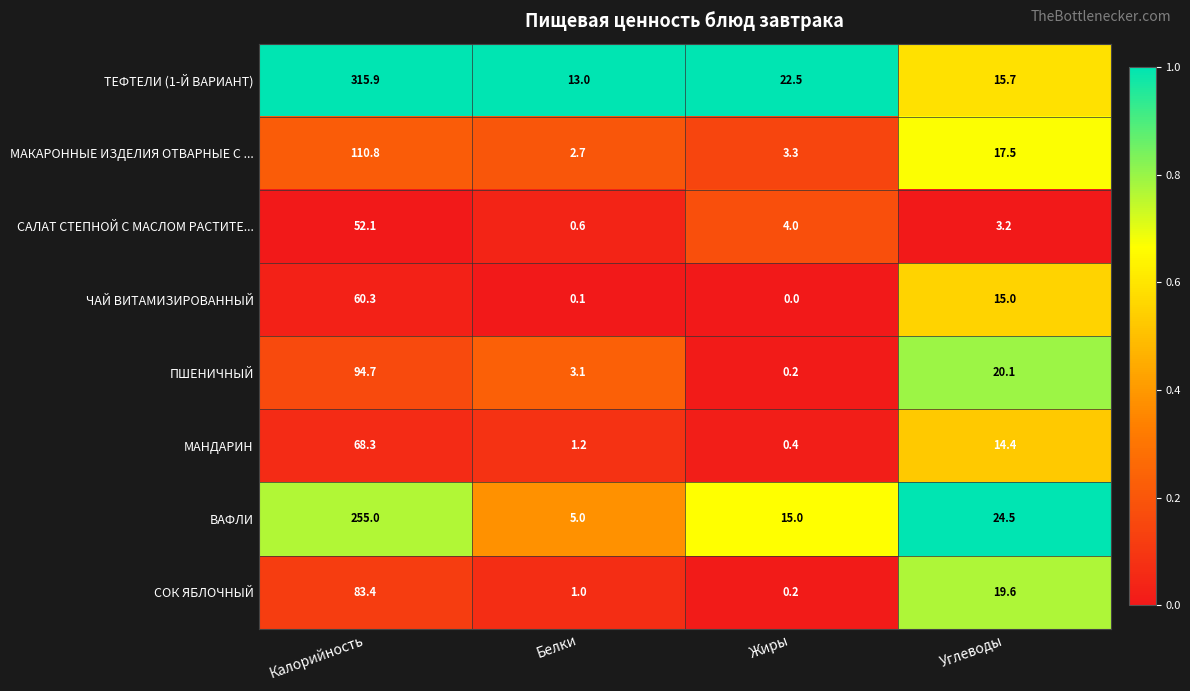

What is the difference between the second highest and second lowest values in the ЧАЙ ВИТАМИЗИРОВАННЫЙ series?

14.9